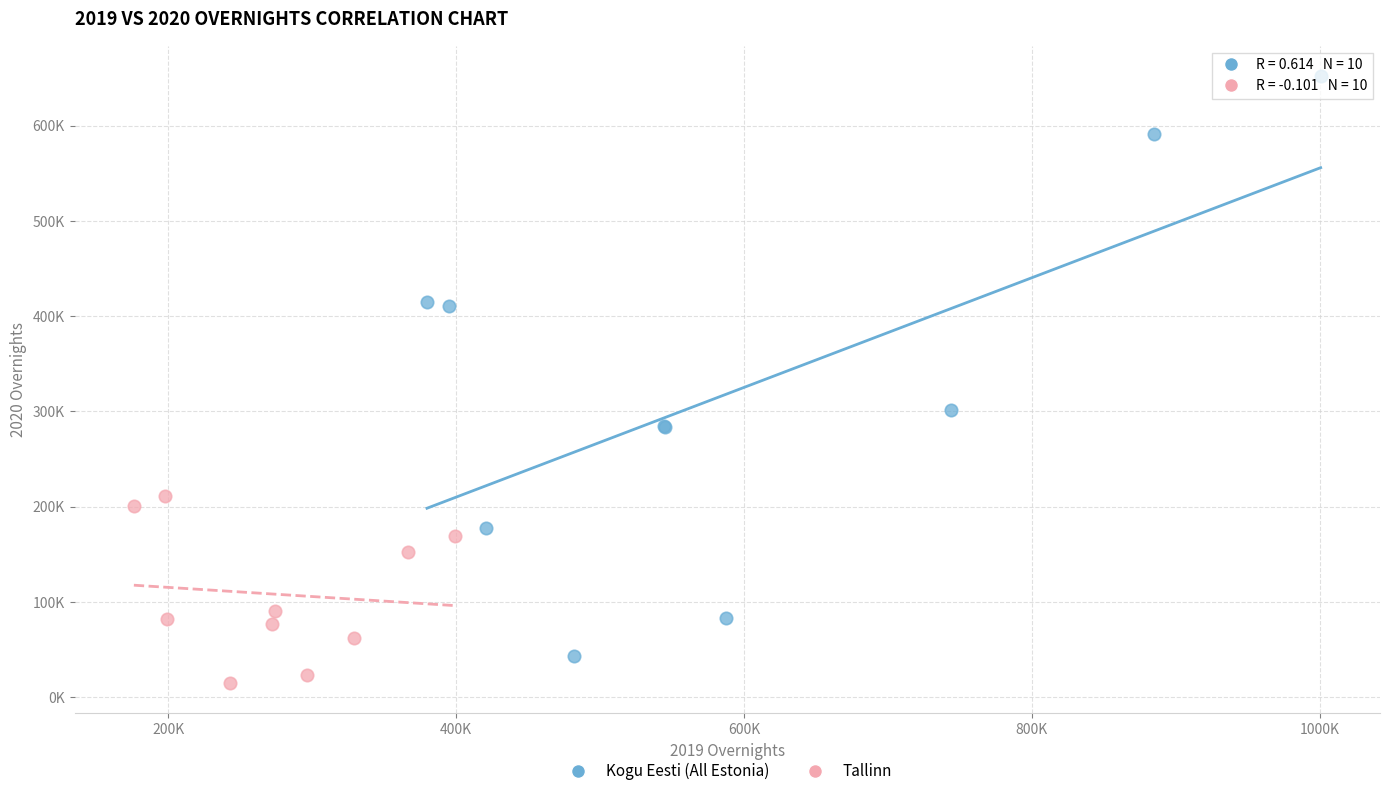

Which series has the largest Y range (max minus min)?

Kogu Eesti (All Estonia)